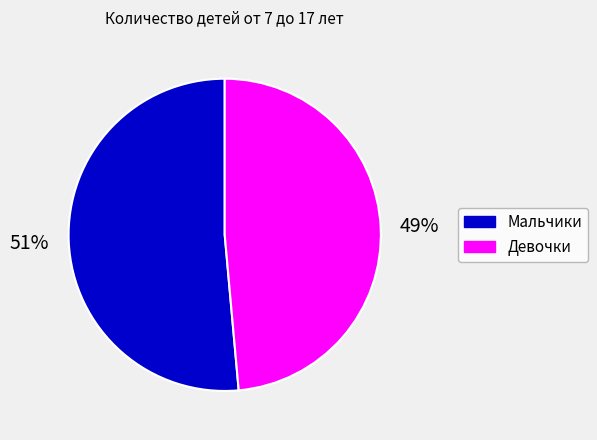

Which category has the biggest portion of the pie?

Мальчики